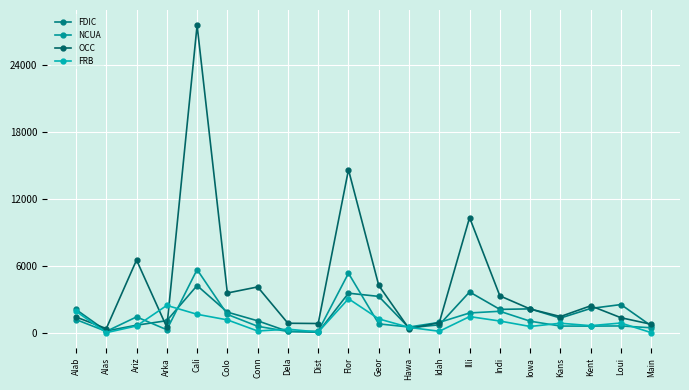

List the series in order of their peak value, lowest first.

FRB, FDIC, NCUA, OCC